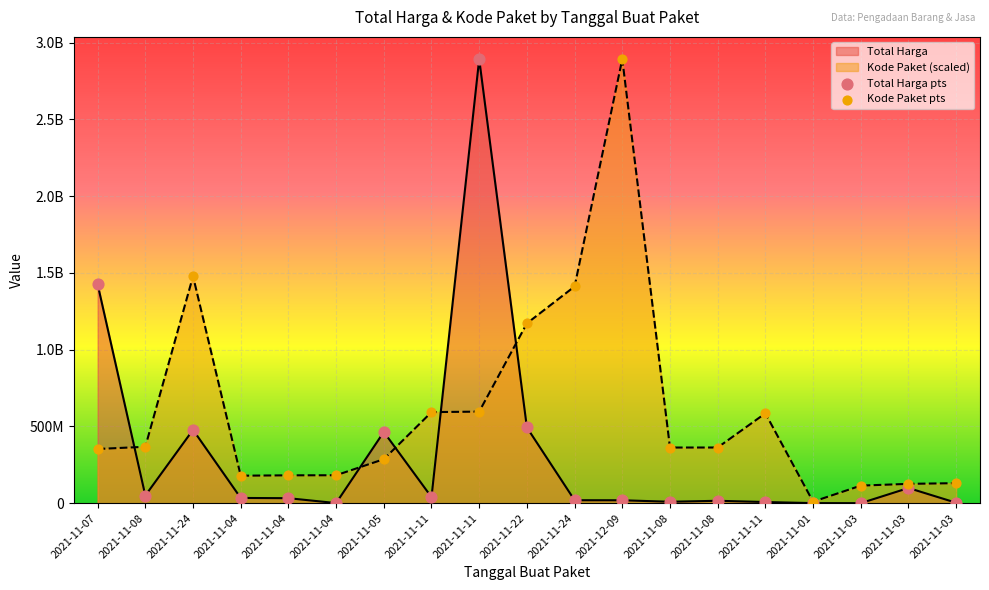

Which series reaches the maximum Y coordinate?

Total Harga pts